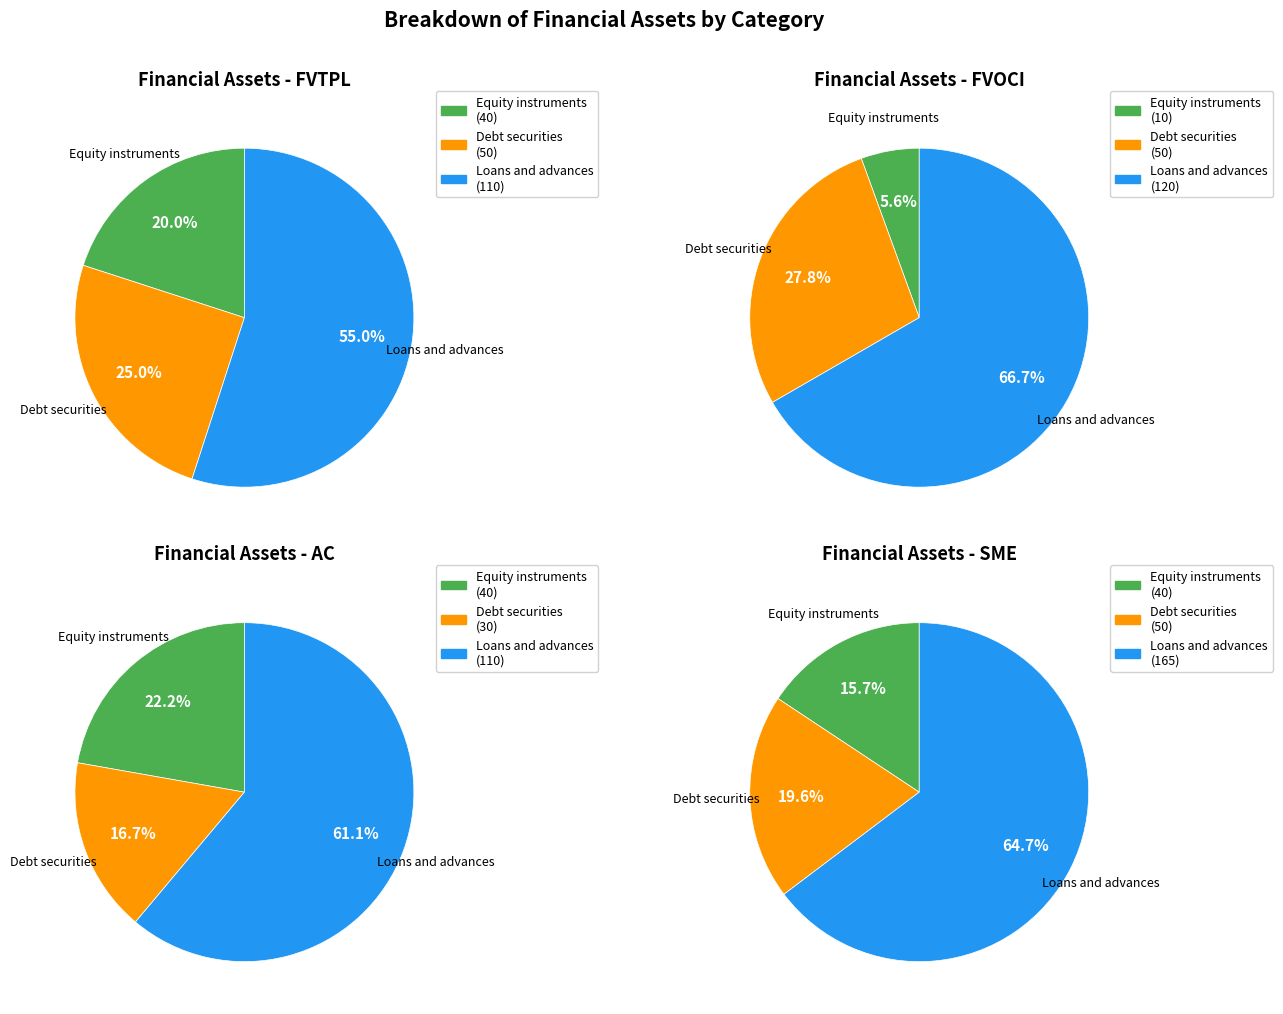

What is the change in value from Equity instruments to Loans and advances?

+70